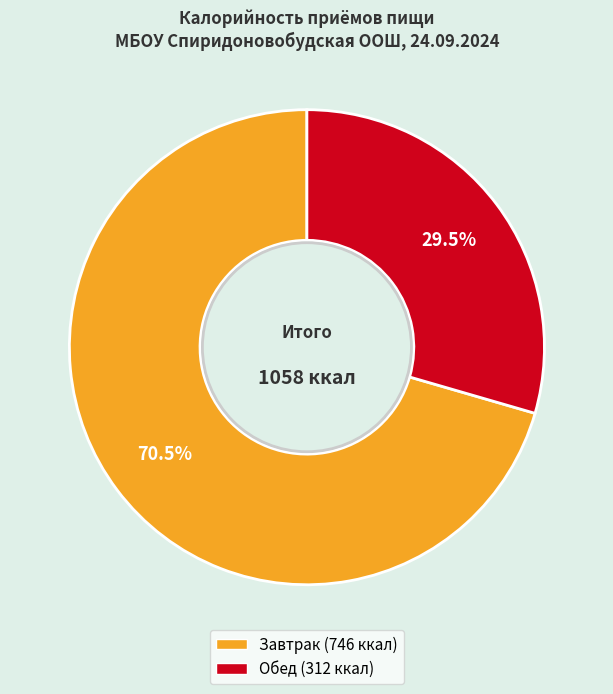

What percentage is NOT represented by Завтрак?

29.5%